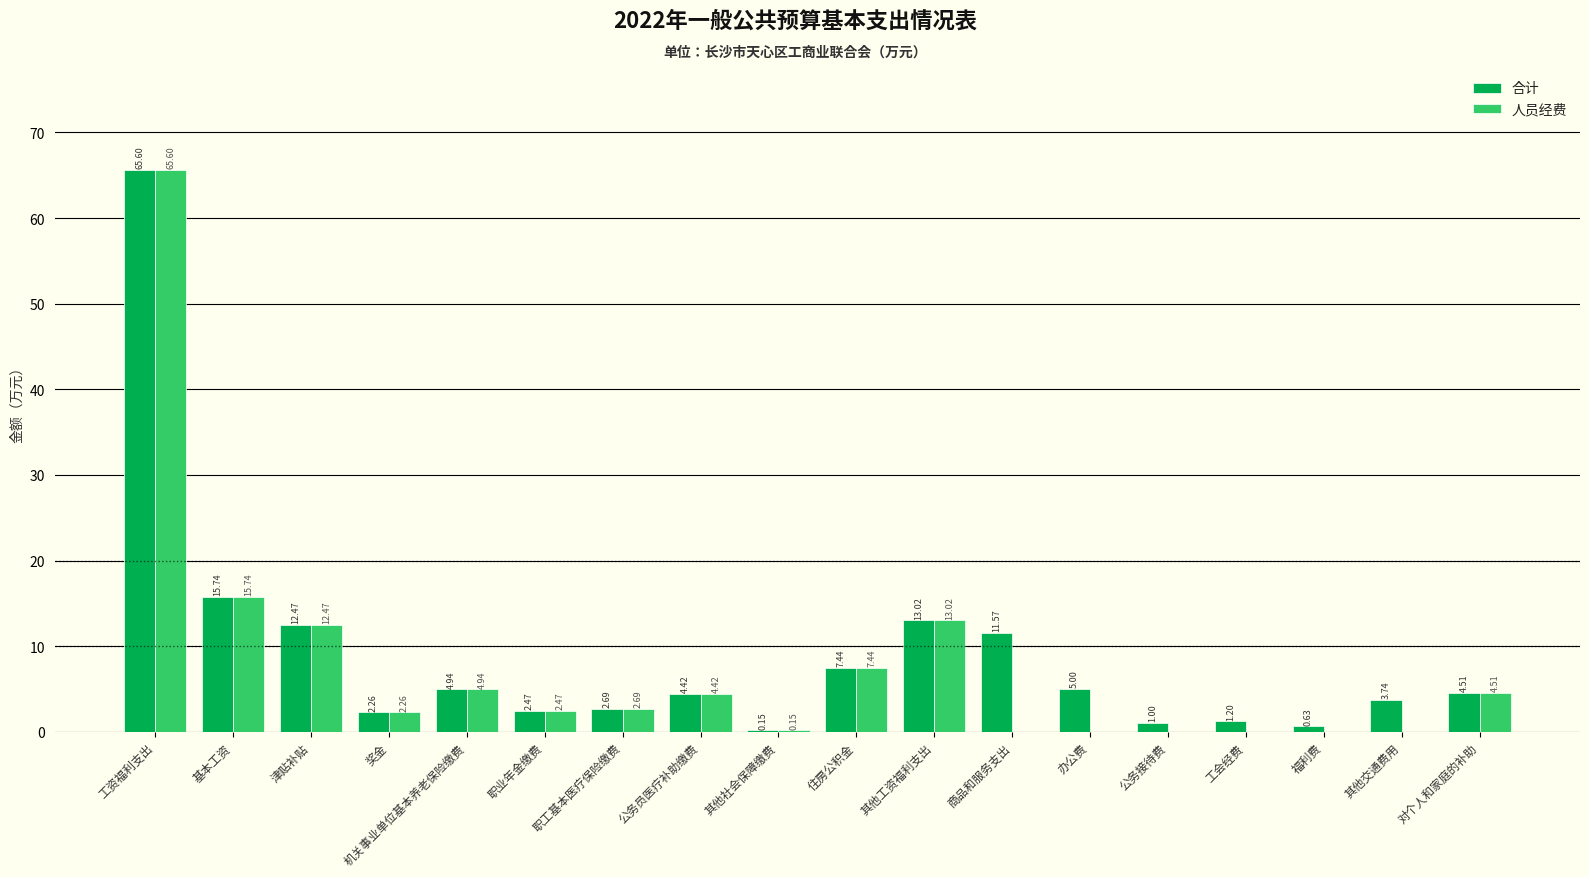

Where does the 人员经费 series first go above 2?

工资福利支出